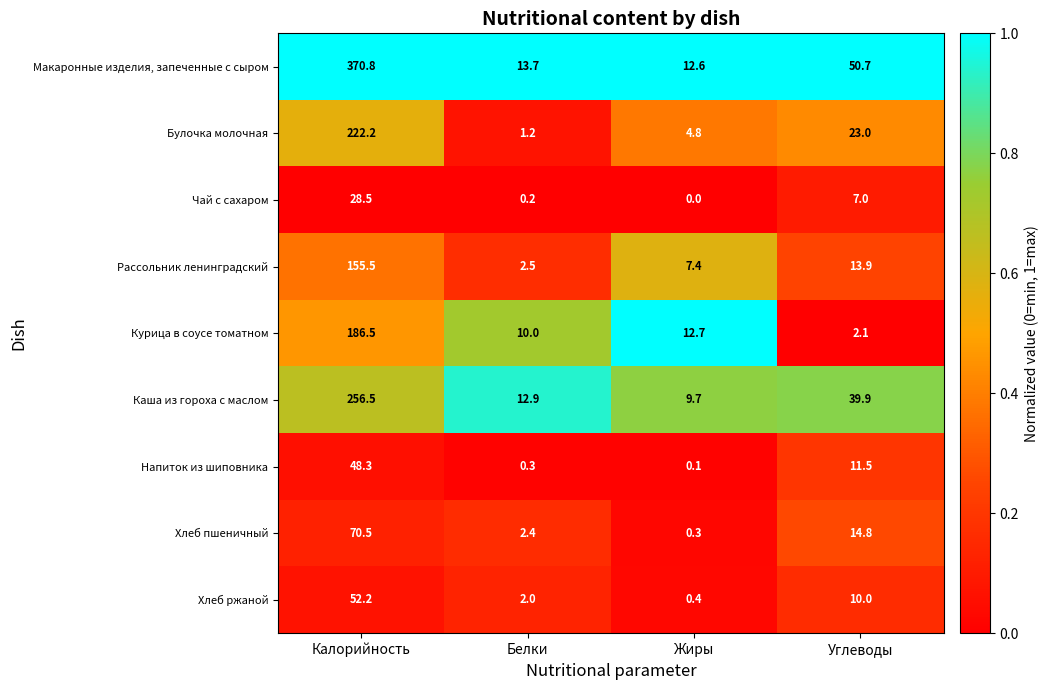

At Углеводы, list the series in order from largest to smallest.

Макаронные изделия, запеченные с сыром, Каша из гороха с маслом, Булочка молочная, Хлеб пшеничный, Рассольник ленинградский, Напиток из шиповника, Хлеб ржаной, Чай с сахаром, Курица в соусе томатном